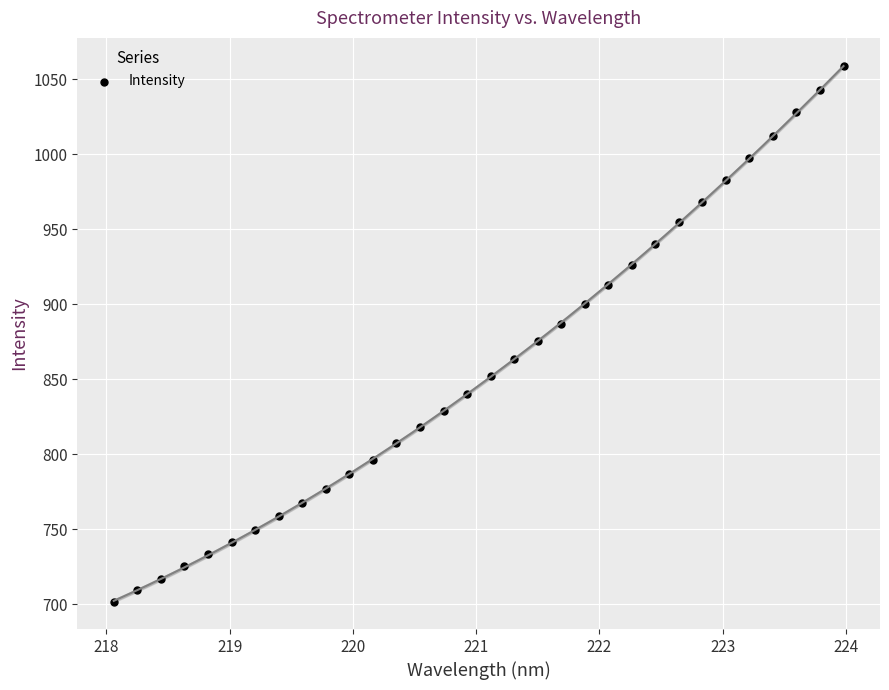

What is the range of X values (max minus min)?

5.9